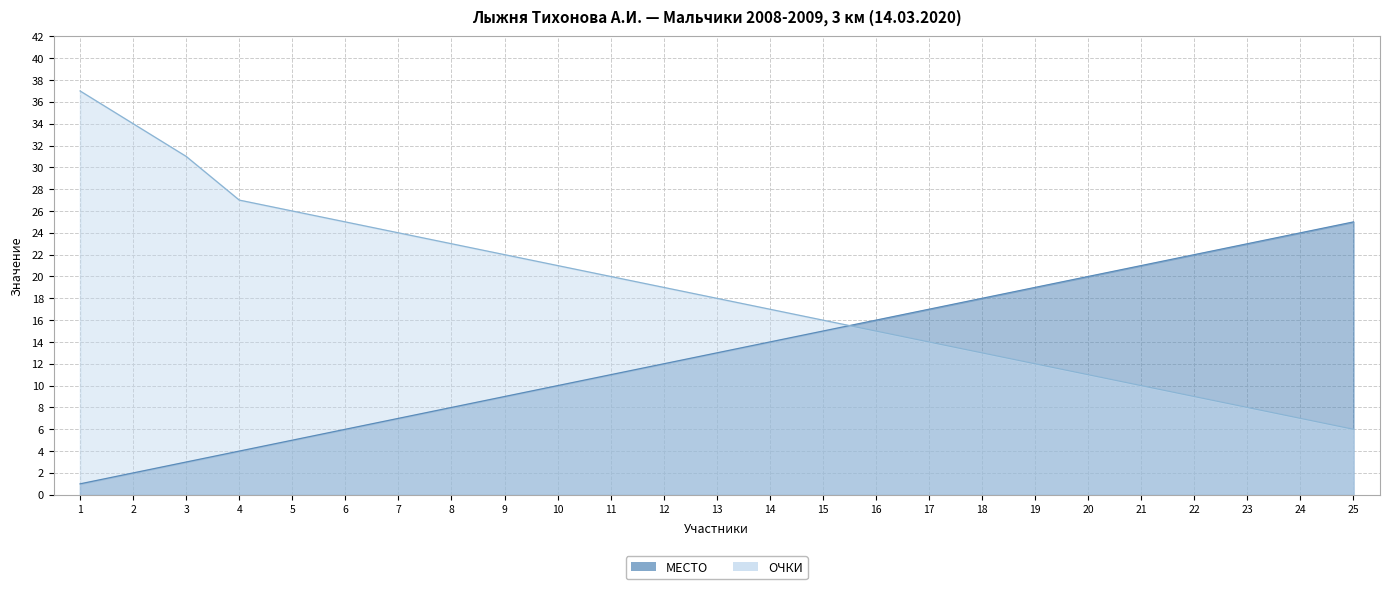

What is the value of the МЕСТО point at the 16th from the left?

16